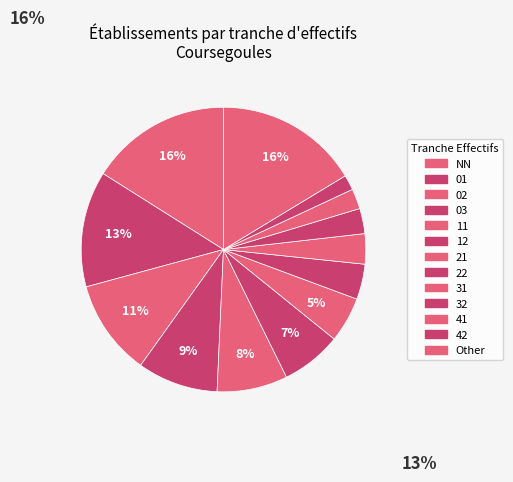

To the nearest percent, what portion does 21 represent?

5%